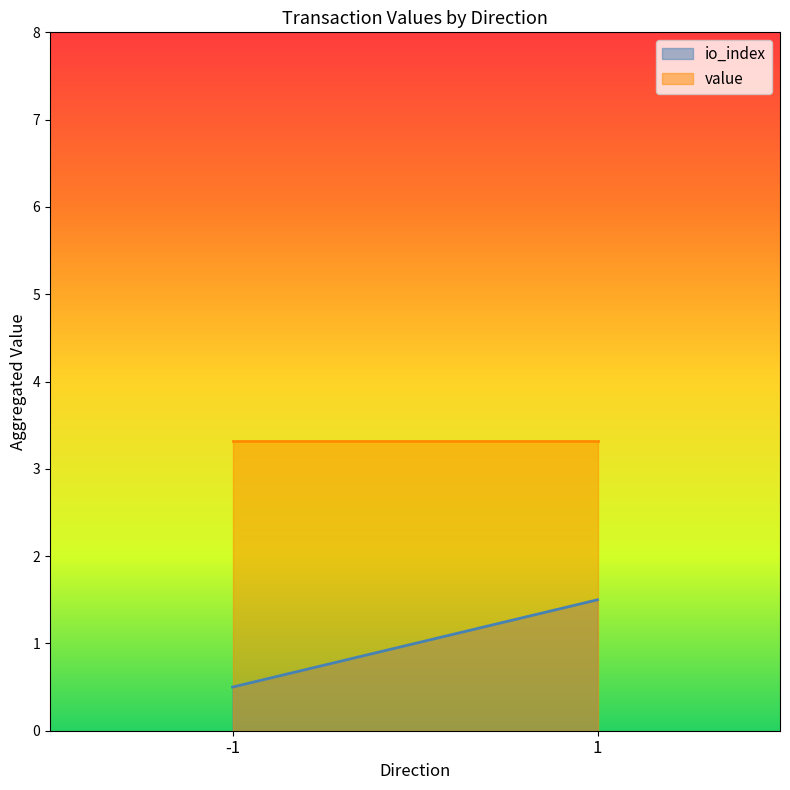

True or false: value has more than 1 points higher than both neighbors.

False